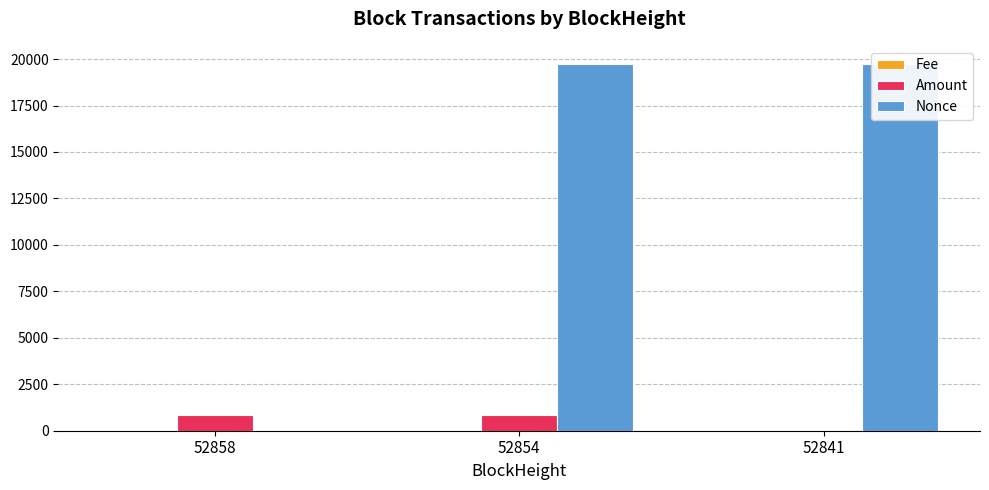

Which series has the largest total across all categories?

Nonce